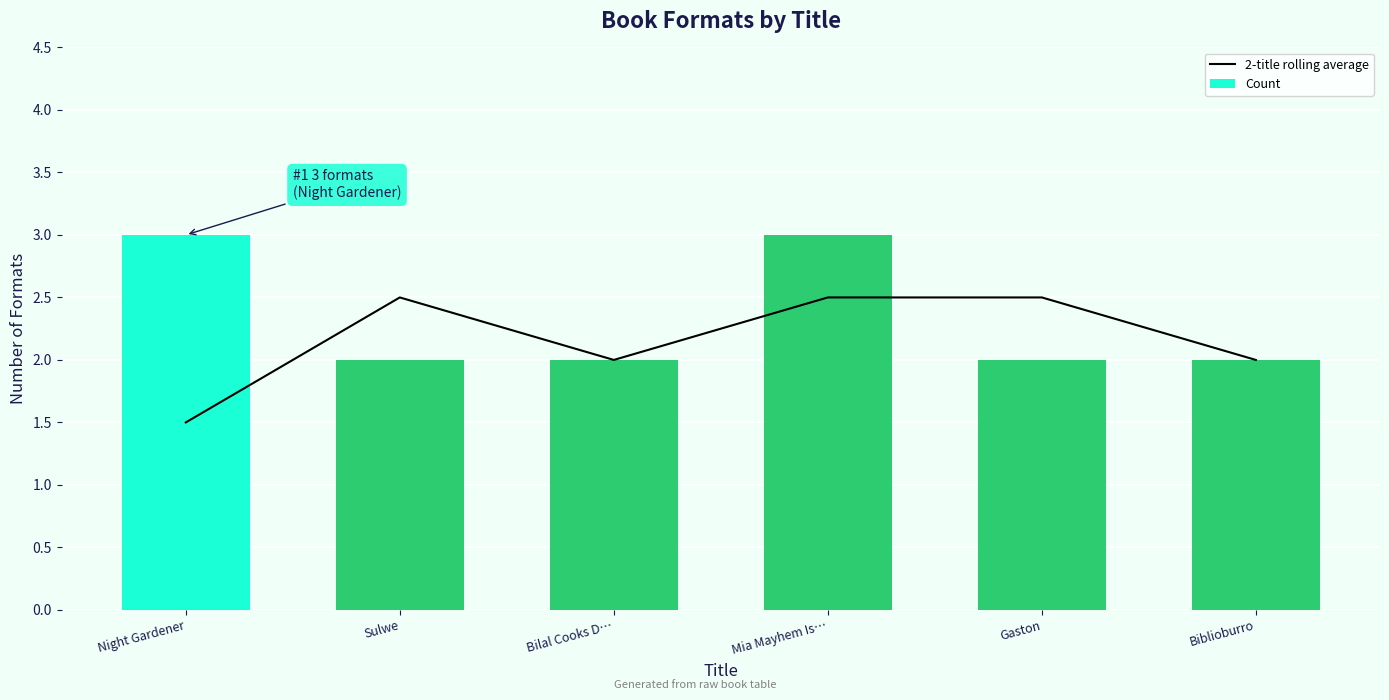

At which label does 2-title rolling average reach its minimum?

Night Gardener